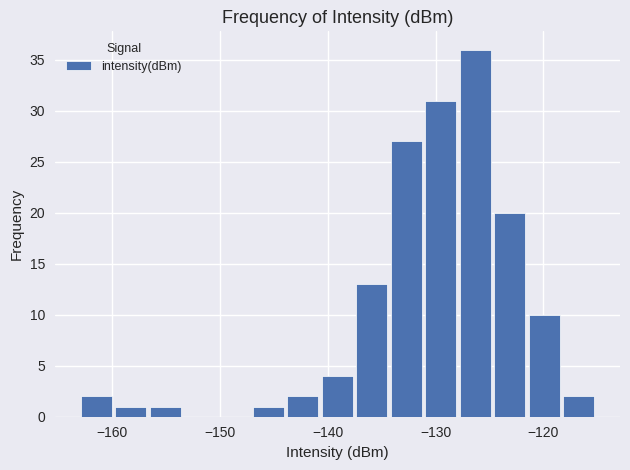

Read against the x-axis, roughly where is the centre of the tallest bar?

-126